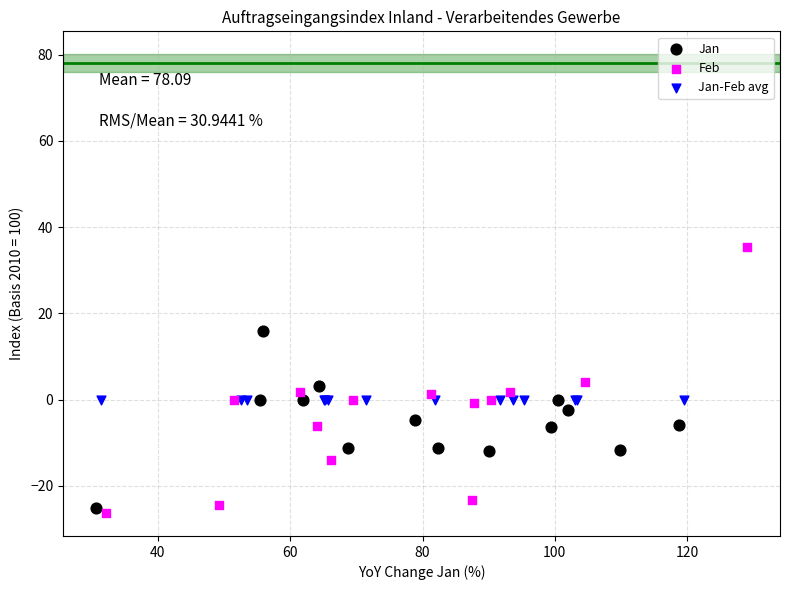

What are all the series names shown in the legend?

Jan, Feb, Jan-Feb avg